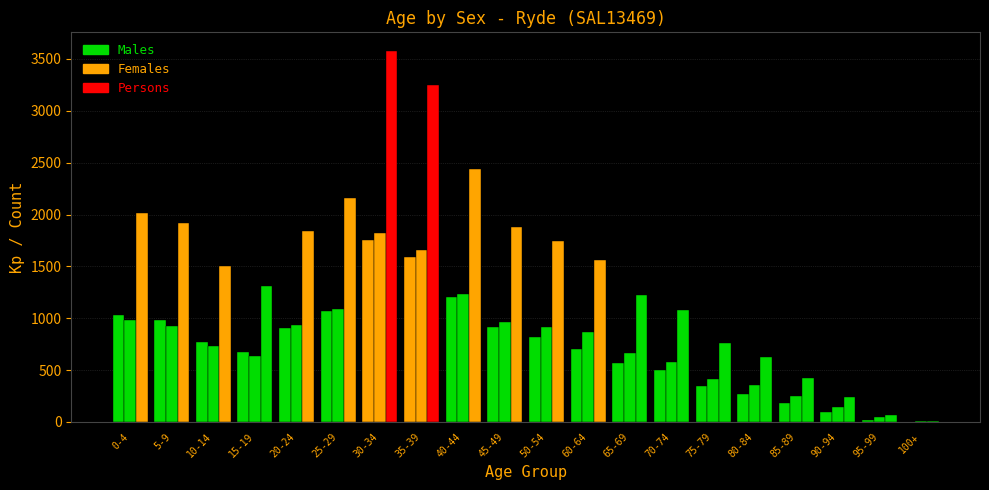

Does the chart contain stacked bars?

No